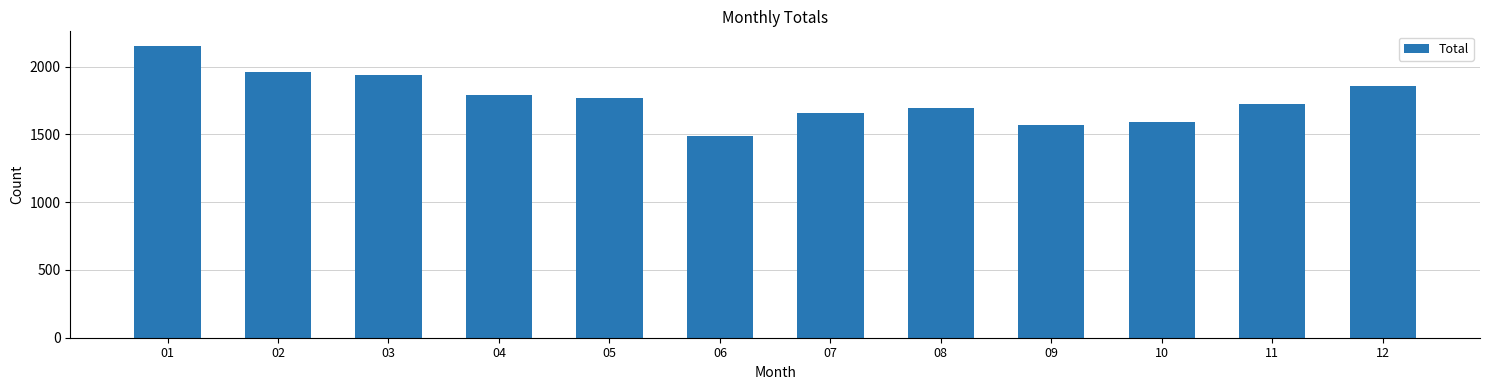

What value does the data have at 08?

1693